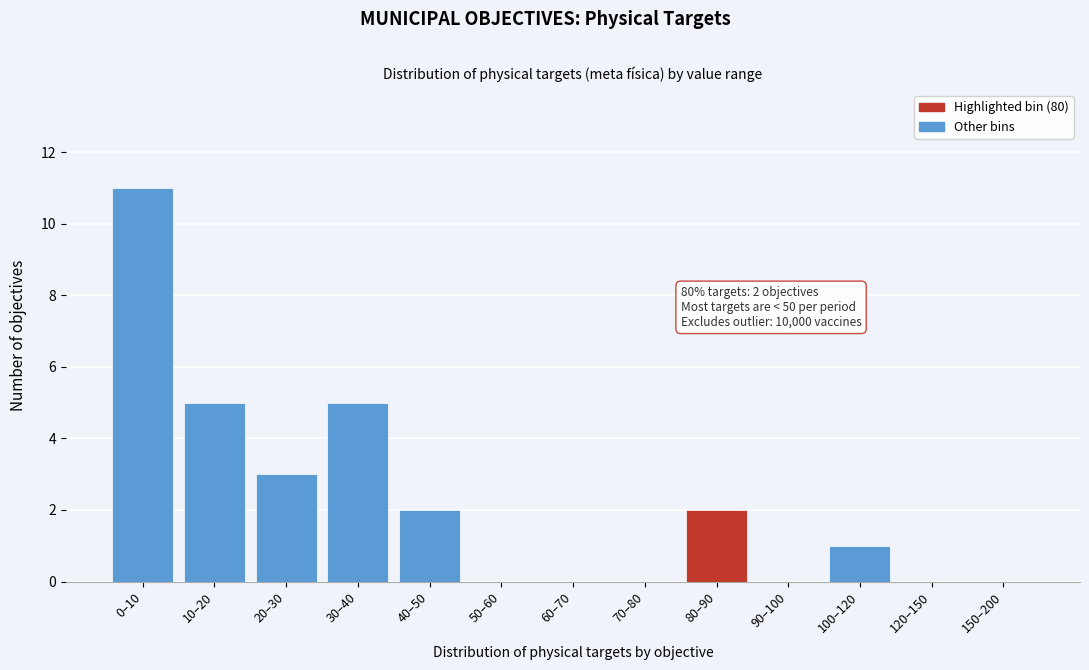

Reading left to right, what are all the values shown in this chart?

0–10=11	10–20=5	20–30=3	30–40=5	40–50=2	50–60=0	60–70=0	70–80=0	80–90=2	90–100=0	100–120=1	120–150=0	150–200=0